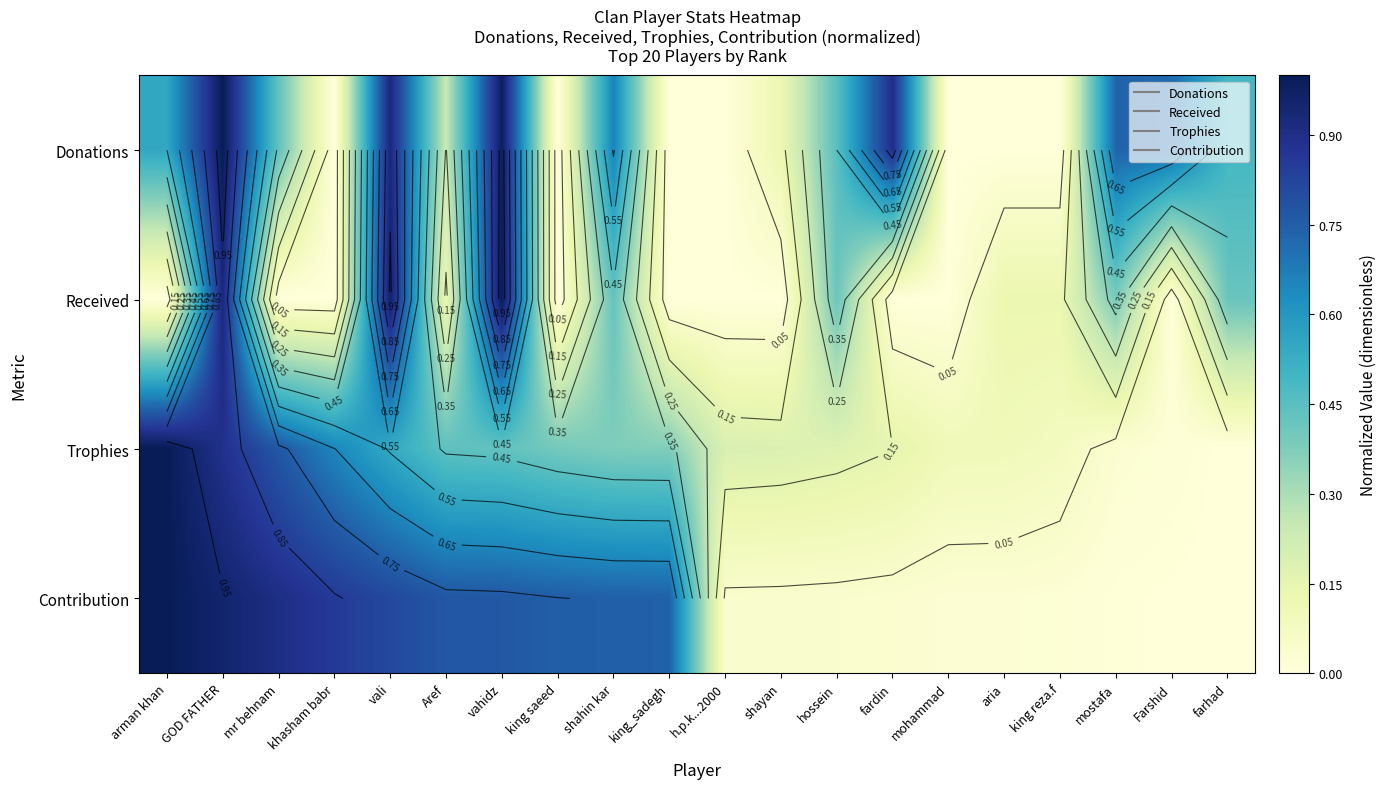

What is the sum of all Received values?

4.9